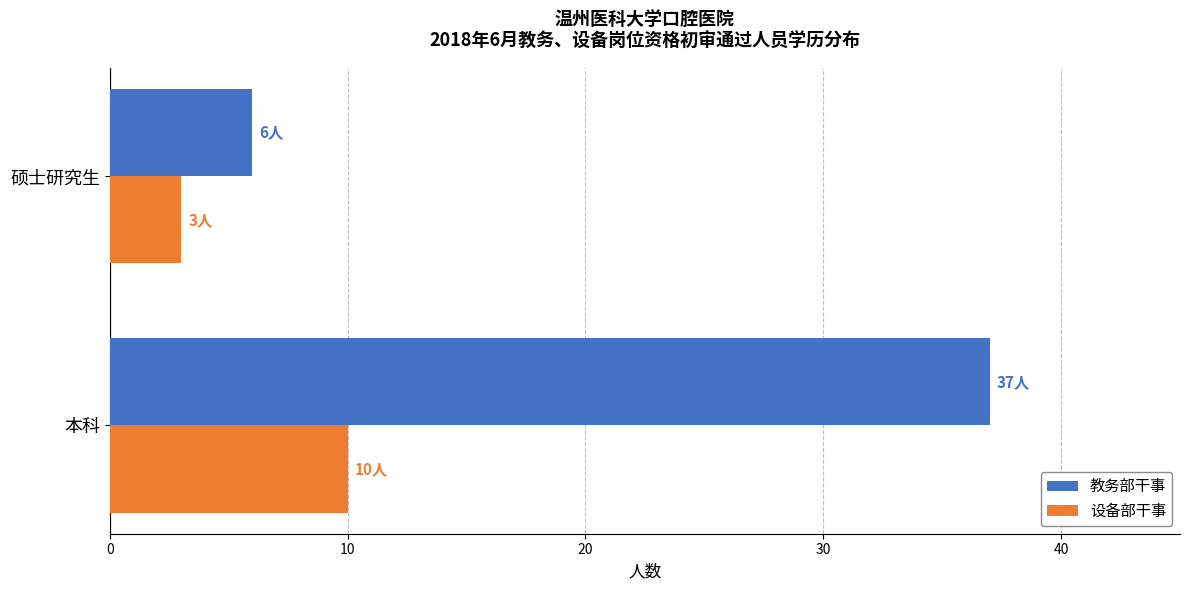

True or false: 教务部干事 has a value of 6 at 硕士研究生.

True